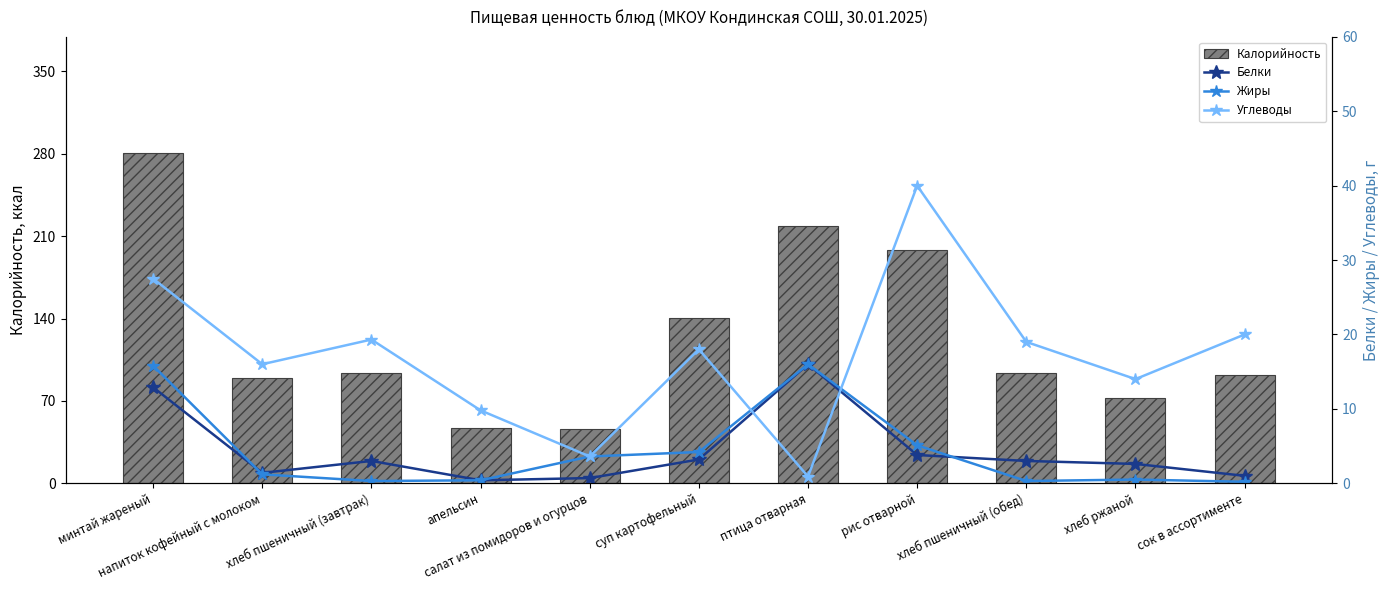

What is the label of the 1st bar from the left?

минтай жареный